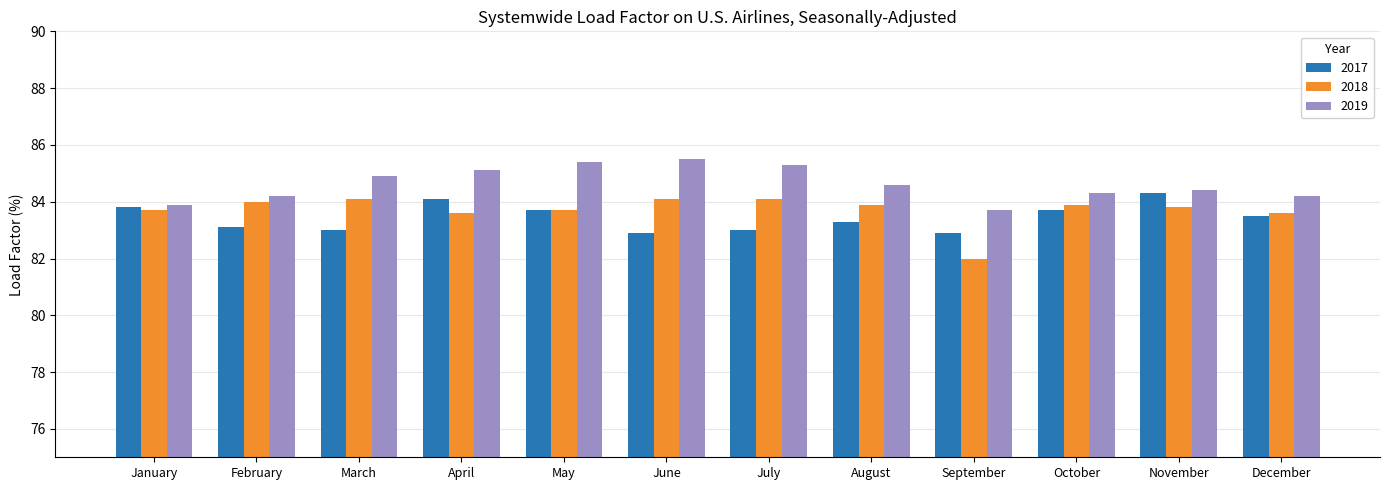

What is the difference between the highest and lowest values at November?

0.6